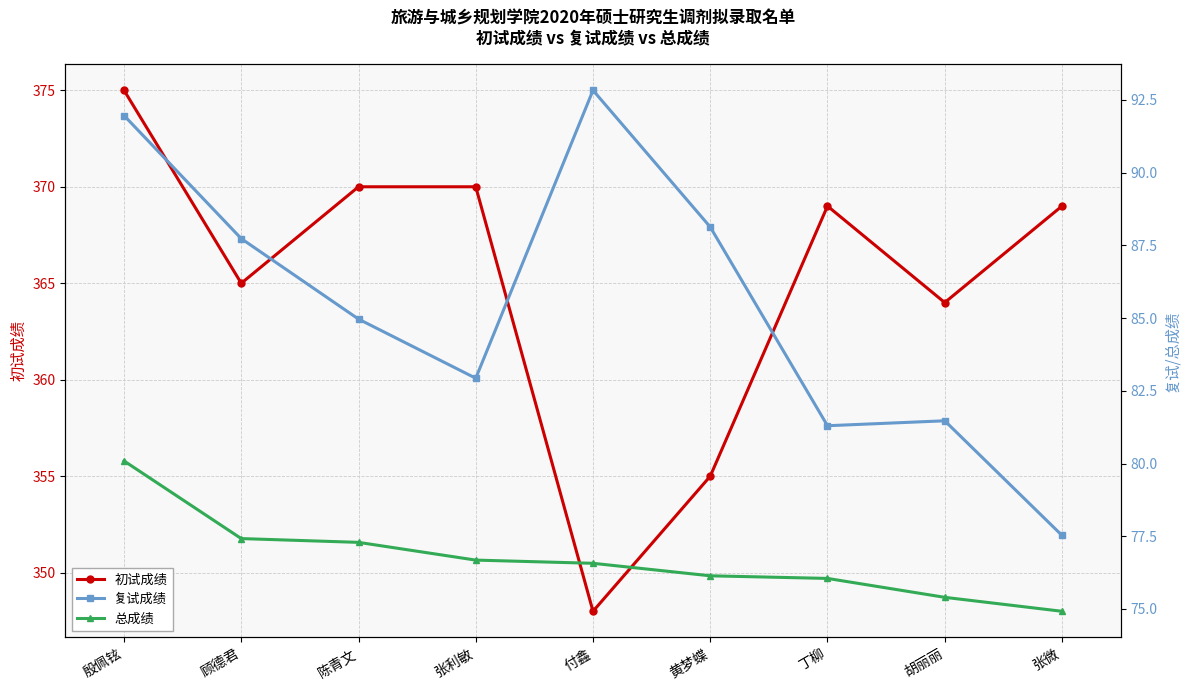

Is this an area chart (filled region under the line)?

No